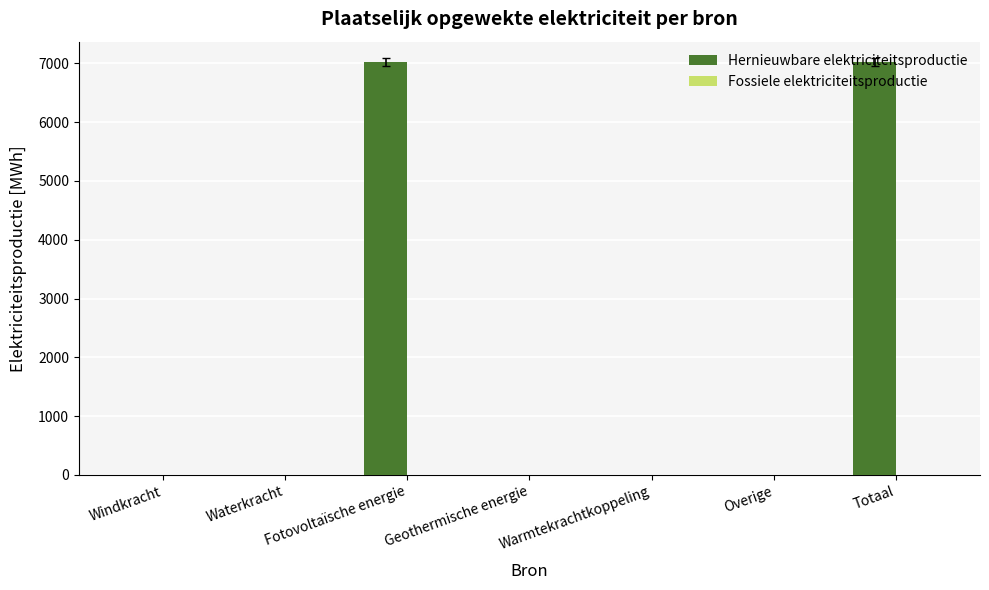

What is the maximum value shown in the chart?

7017.6